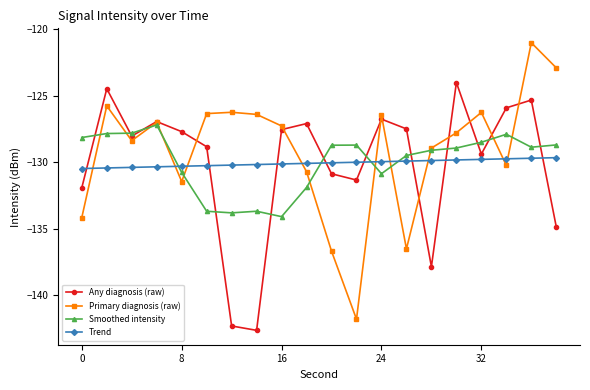

What is the minimum value for Trend?

-130.5